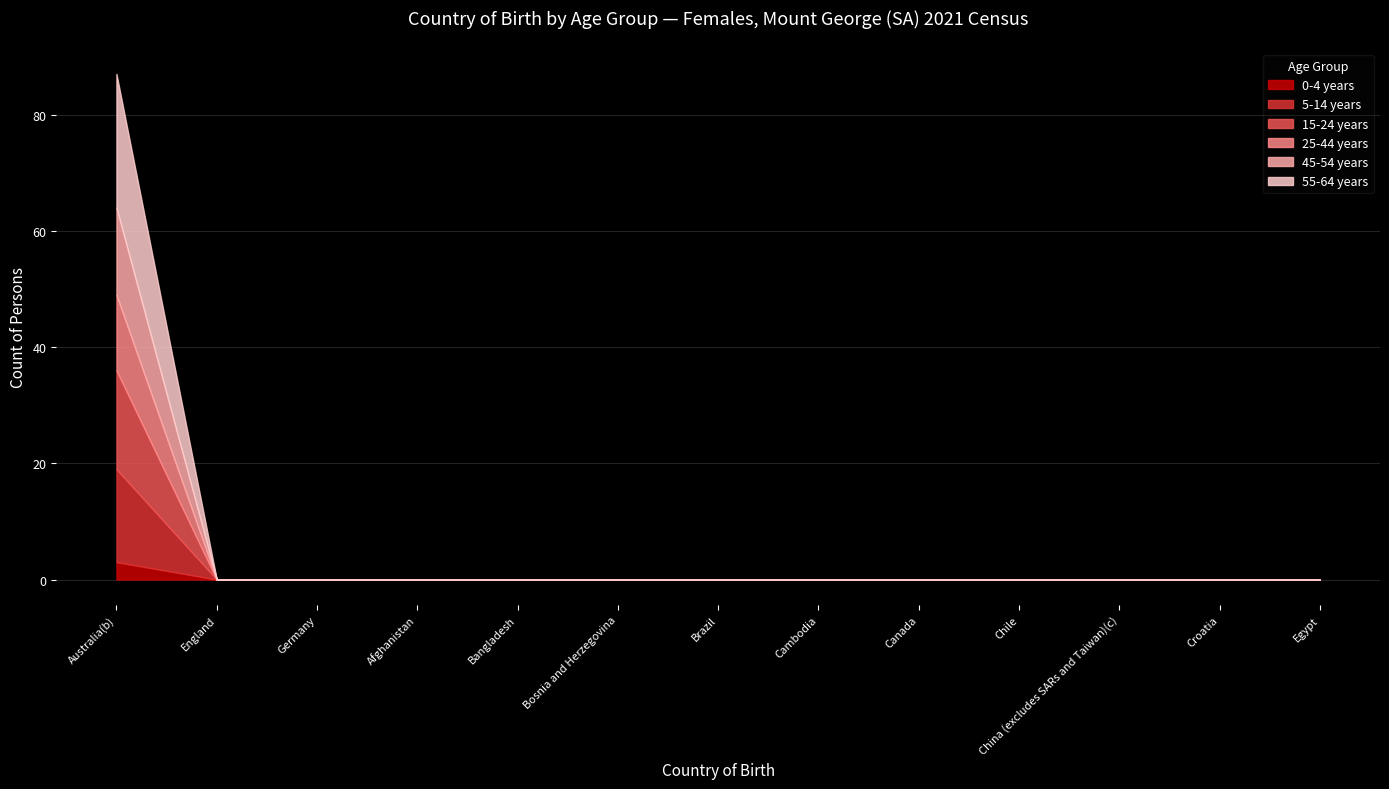

True or false: 0-4 years has more than 0 points higher than both neighbors.

False